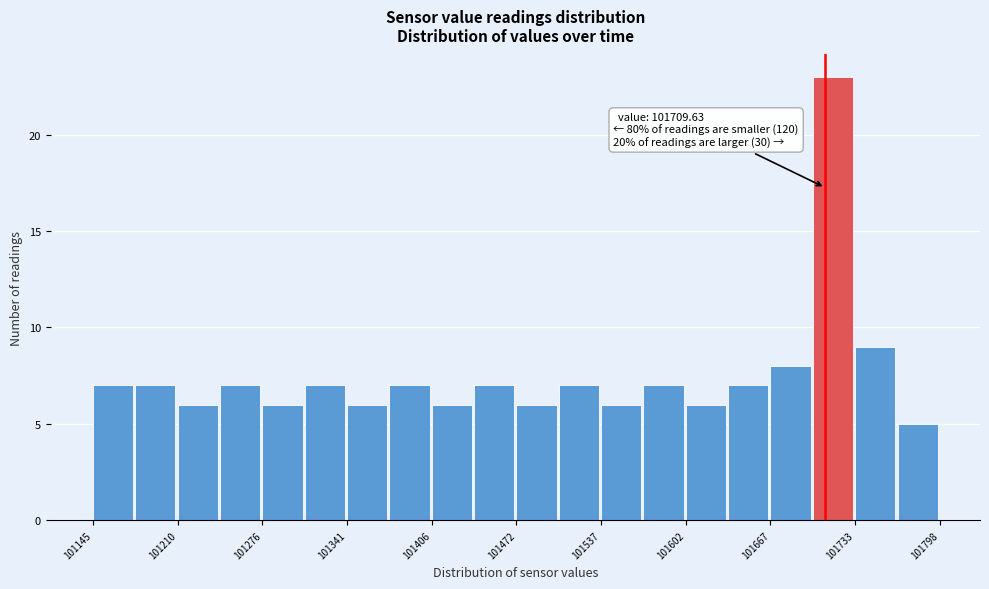

Read against the x-axis, roughly where is the centre of the tallest bar?

101720